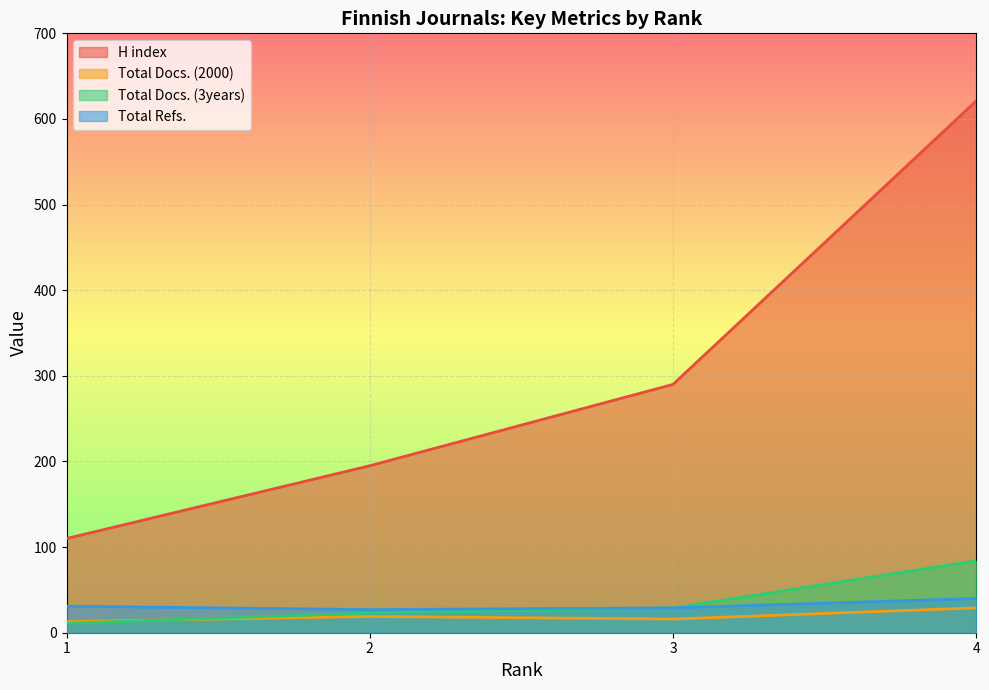

What is the value of the Total Docs. (3years) point at the 3rd from the left?

29